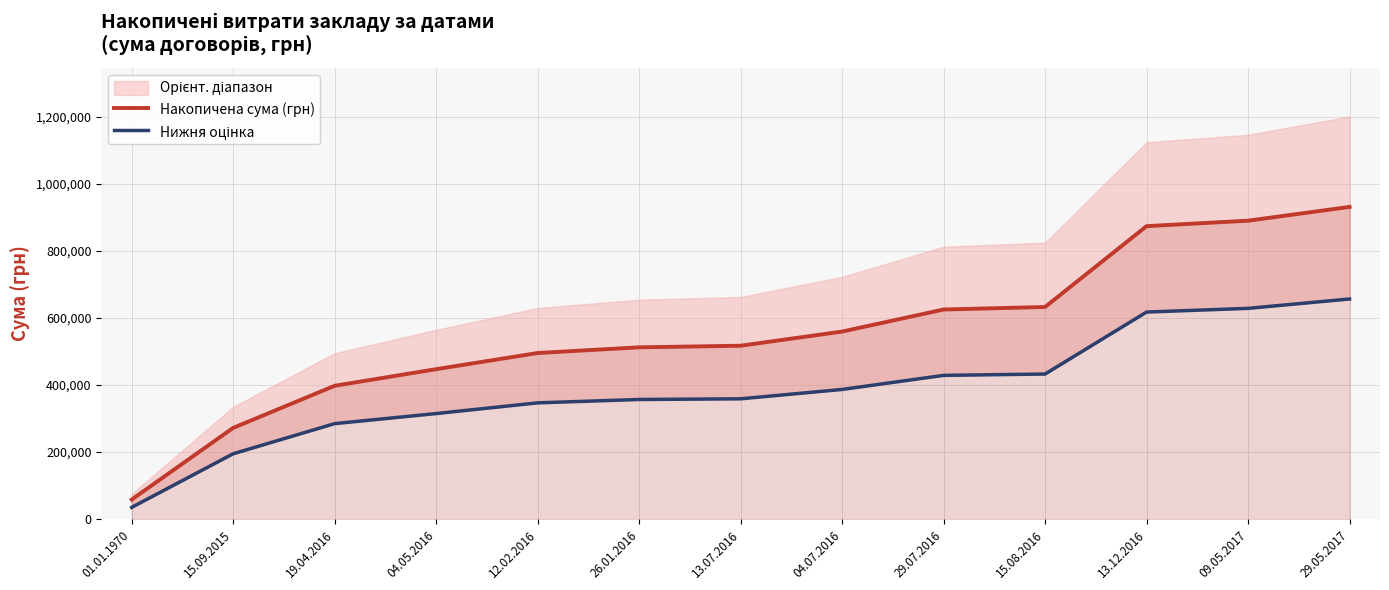

At which label does Накопичена сума (грн) first exceed 517507?

13.07.2016